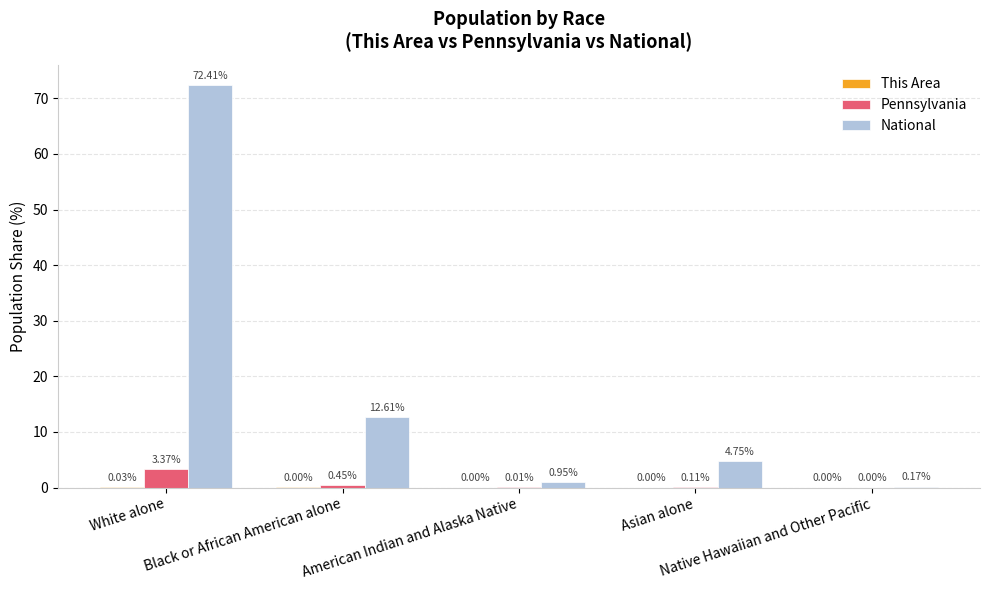

List the labels in order of This Area value, largest first.

White alone, Black or African American alone, Asian alone, American Indian and Alaska Native, Native Hawaiian and Other Pacific